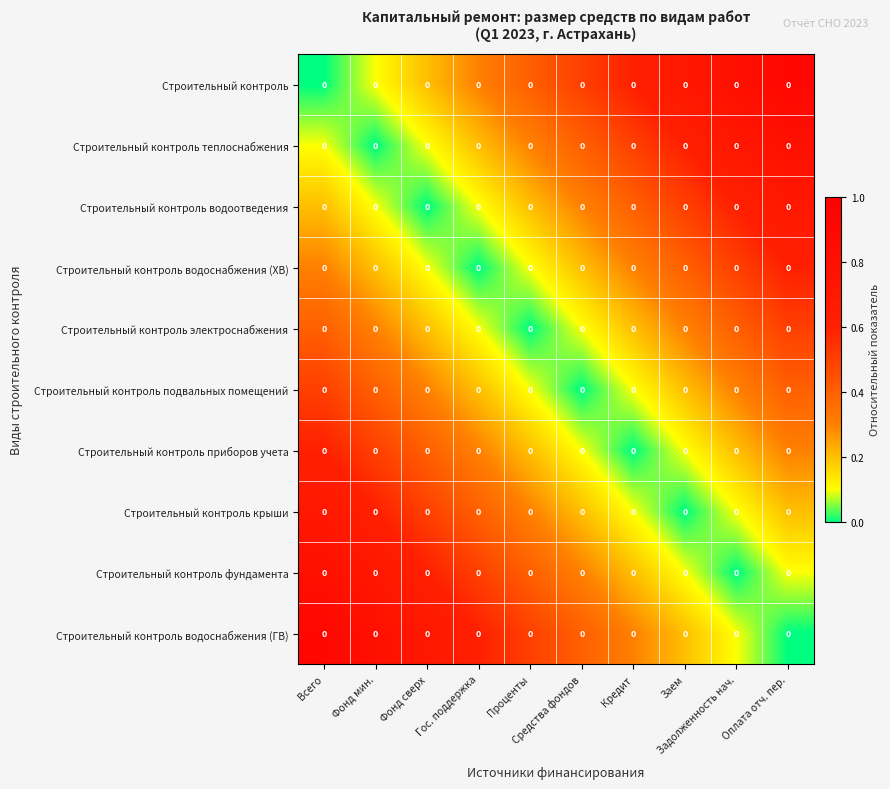

Reading left to right, what are all the values shown in this chart?

Строительный контроль: Всего=0.0	Фонд мин.=0.0	Фонд сверх=0.0	Гос. поддержка=0.0	Проценты=0.0	Средства фондов=0.0	Кредит=0.0	Заем=0.0	Задолженность нач.=0.0	Оплата отч. пер.=0.0
Строительный контроль теплоснабжения: Всего=0.0	Фонд мин.=0.0	Фонд сверх=0.0	Гос. поддержка=0.0	Проценты=0.0	Средства фондов=0.0	Кредит=0.0	Заем=0.0	Задолженность нач.=0.0	Оплата отч. пер.=0.0
Строительный контроль водоотведения: Всего=0.0	Фонд мин.=0.0	Фонд сверх=0.0	Гос. поддержка=0.0	Проценты=0.0	Средства фондов=0.0	Кредит=0.0	Заем=0.0	Задолженность нач.=0.0	Оплата отч. пер.=0.0
Строительный контроль водоснабжения (ХВ): Всего=0.0	Фонд мин.=0.0	Фонд сверх=0.0	Гос. поддержка=0.0	Проценты=0.0	Средства фондов=0.0	Кредит=0.0	Заем=0.0	Задолженность нач.=0.0	Оплата отч. пер.=0.0
Строительный контроль электроснабжения: Всего=0.0	Фонд мин.=0.0	Фонд сверх=0.0	Гос. поддержка=0.0	Проценты=0.0	Средства фондов=0.0	Кредит=0.0	Заем=0.0	Задолженность нач.=0.0	Оплата отч. пер.=0.0
Строительный контроль подвальных помещений: Всего=0.0	Фонд мин.=0.0	Фонд сверх=0.0	Гос. поддержка=0.0	Проценты=0.0	Средства фондов=0.0	Кредит=0.0	Заем=0.0	Задолженность нач.=0.0	Оплата отч. пер.=0.0
Строительный контроль приборов учета: Всего=0.0	Фонд мин.=0.0	Фонд сверх=0.0	Гос. поддержка=0.0	Проценты=0.0	Средства фондов=0.0	Кредит=0.0	Заем=0.0	Задолженность нач.=0.0	Оплата отч. пер.=0.0
Строительный контроль крыши: Всего=0.0	Фонд мин.=0.0	Фонд сверх=0.0	Гос. поддержка=0.0	Проценты=0.0	Средства фондов=0.0	Кредит=0.0	Заем=0.0	Задолженность нач.=0.0	Оплата отч. пер.=0.0
Строительный контроль фундамента: Всего=0.0	Фонд мин.=0.0	Фонд сверх=0.0	Гос. поддержка=0.0	Проценты=0.0	Средства фондов=0.0	Кредит=0.0	Заем=0.0	Задолженность нач.=0.0	Оплата отч. пер.=0.0
Строительный контроль водоснабжения (ГВ): Всего=0.0	Фонд мин.=0.0	Фонд сверх=0.0	Гос. поддержка=0.0	Проценты=0.0	Средства фондов=0.0	Кредит=0.0	Заем=0.0	Задолженность нач.=0.0	Оплата отч. пер.=0.0